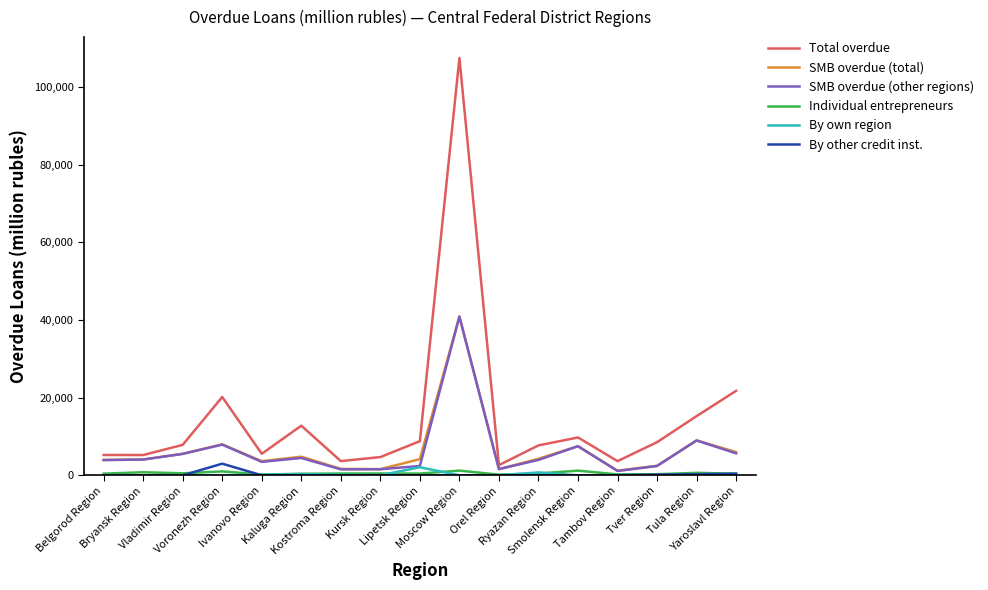

What is the difference between the maximum and minimum values in the Individual entrepreneurs series?

1045